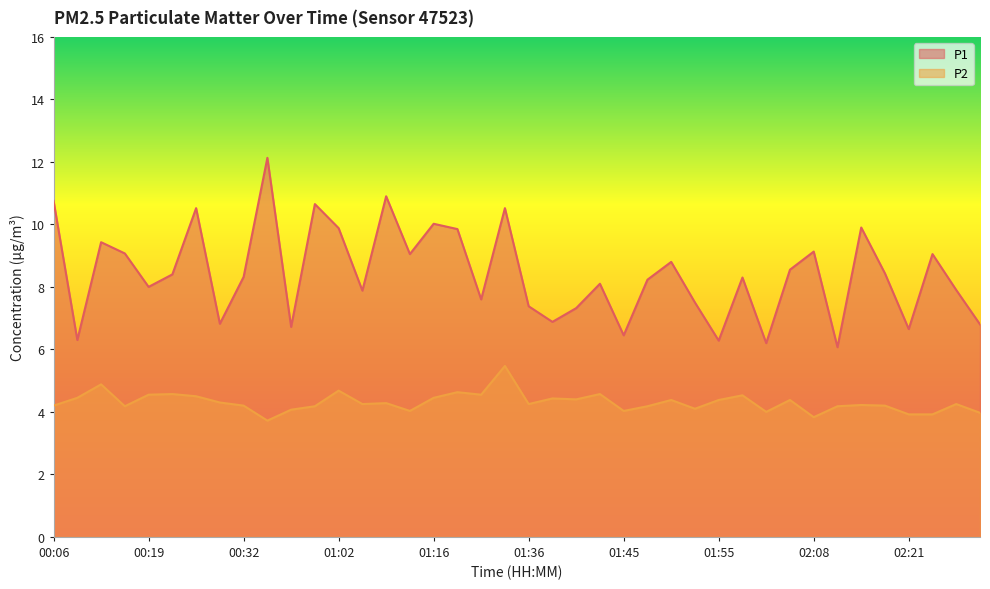

At which label does P2 reach its peak?

01:30